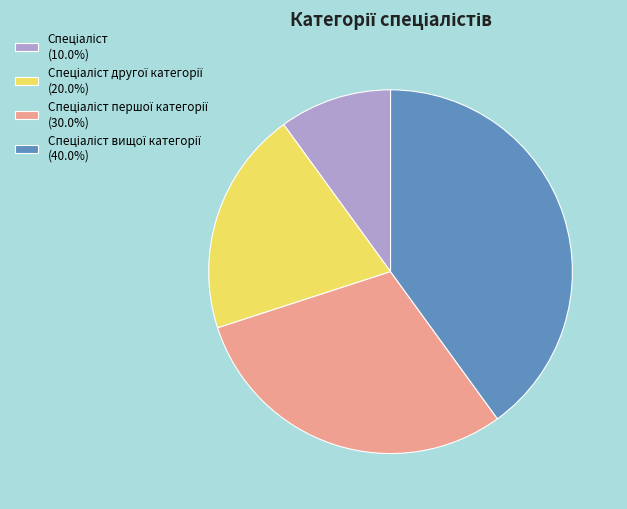

Is there a majority slice in this chart?

No